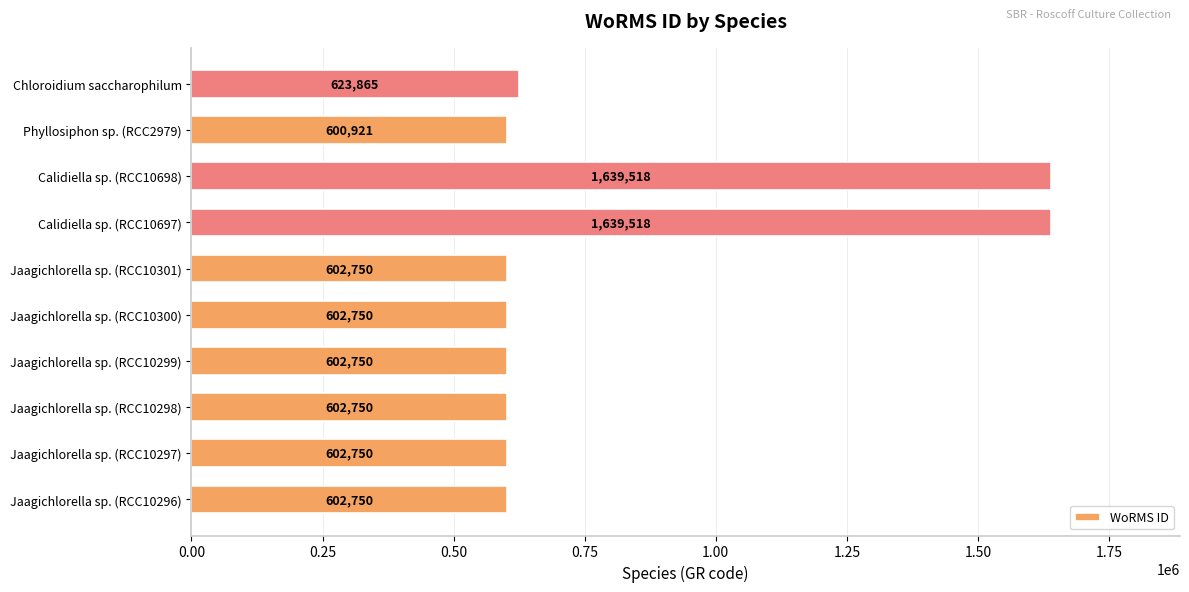

Between Calidiella sp. (RCC10697) and Chloroidium saccharophilum, which is larger?

Calidiella sp. (RCC10697)